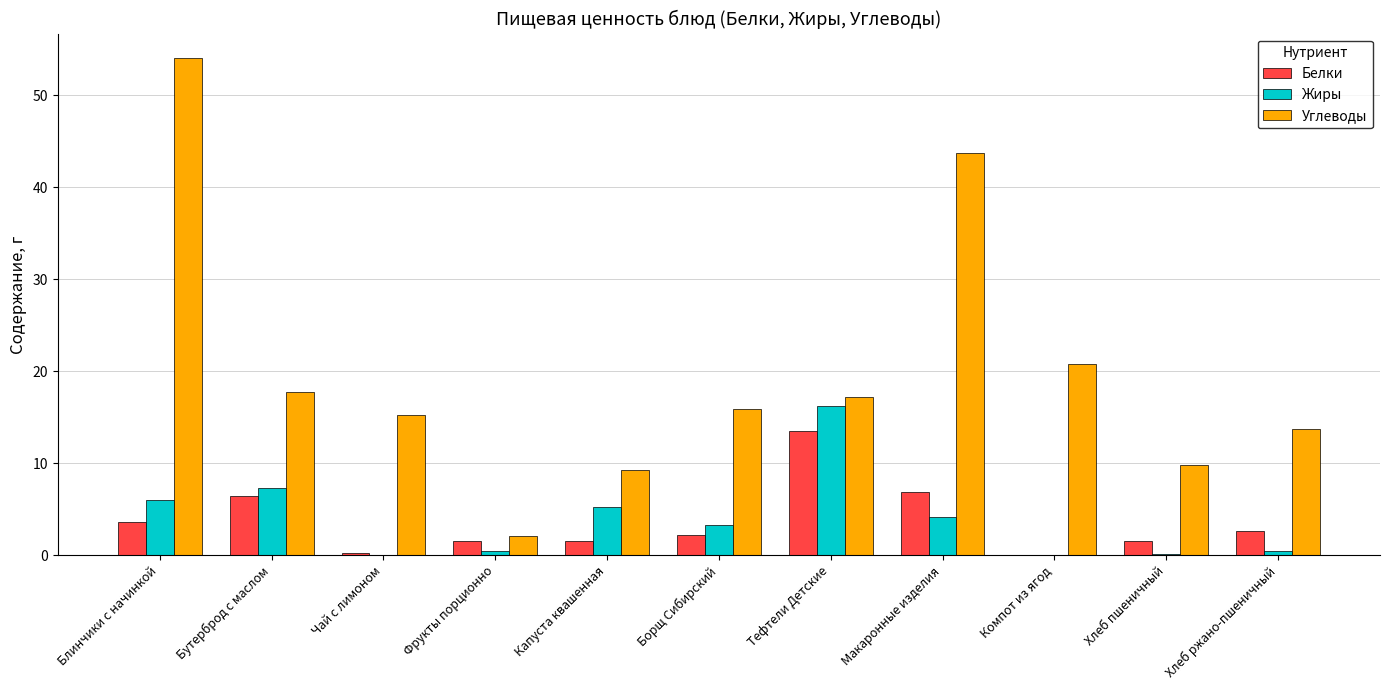

What is the maximum value for Белки?

13.5